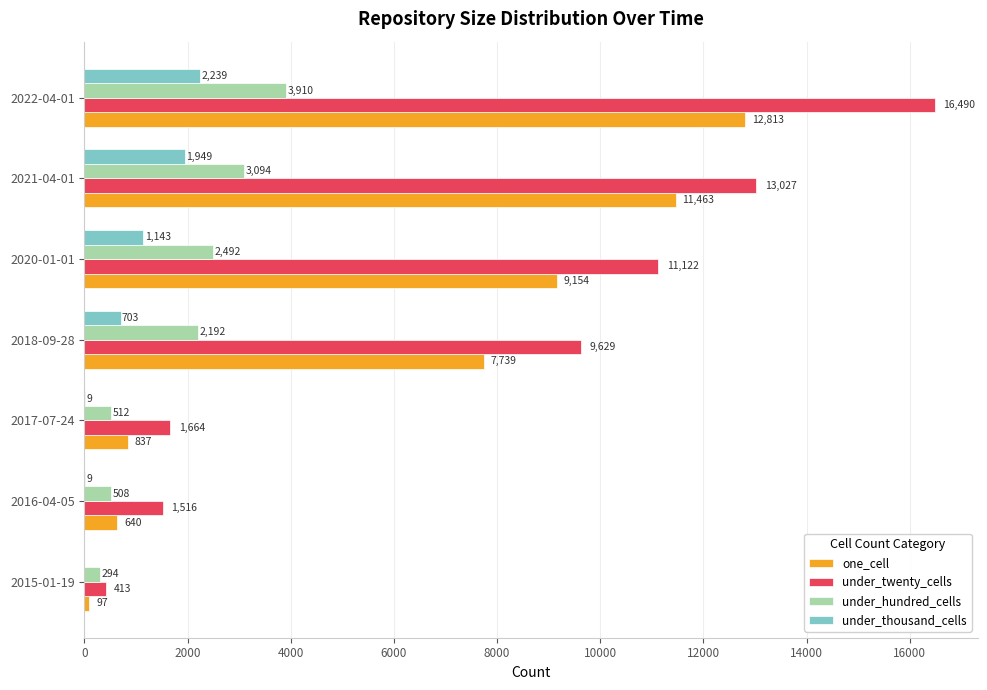

Which series has the largest range (max minus min)?

under_twenty_cells